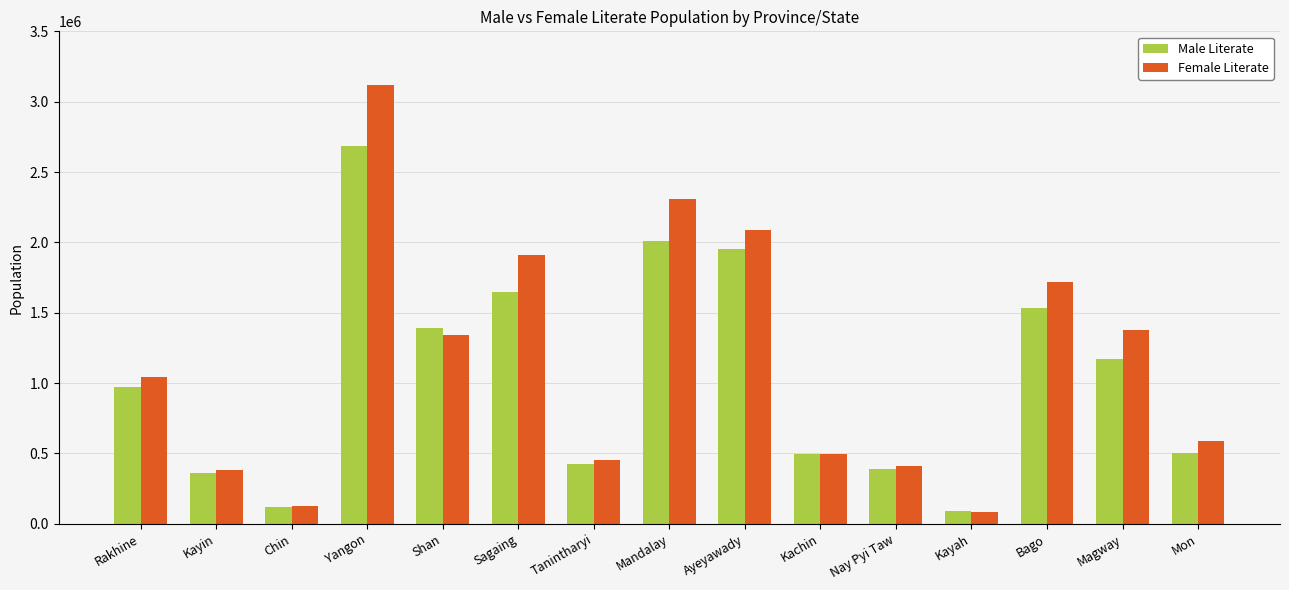

What is the approximate value of Male Literate at Kayin?

359331